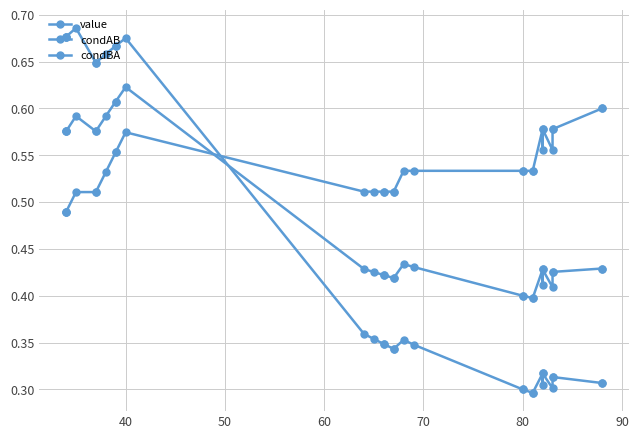

What is the value of the condBA point at the 30th from the left?

0.6